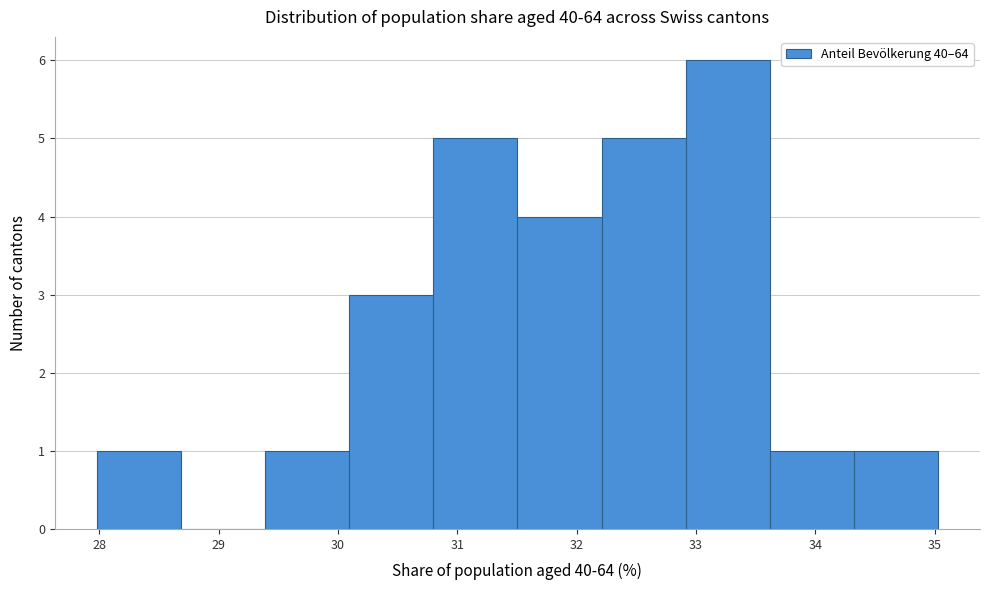

Over which range of the x-axis is the bar tallest?

32.9 to 33.6